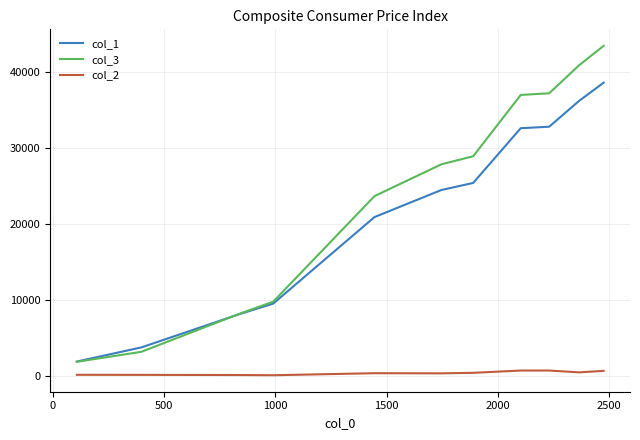

True or false: col_2 and col_1 cross at least once.

False